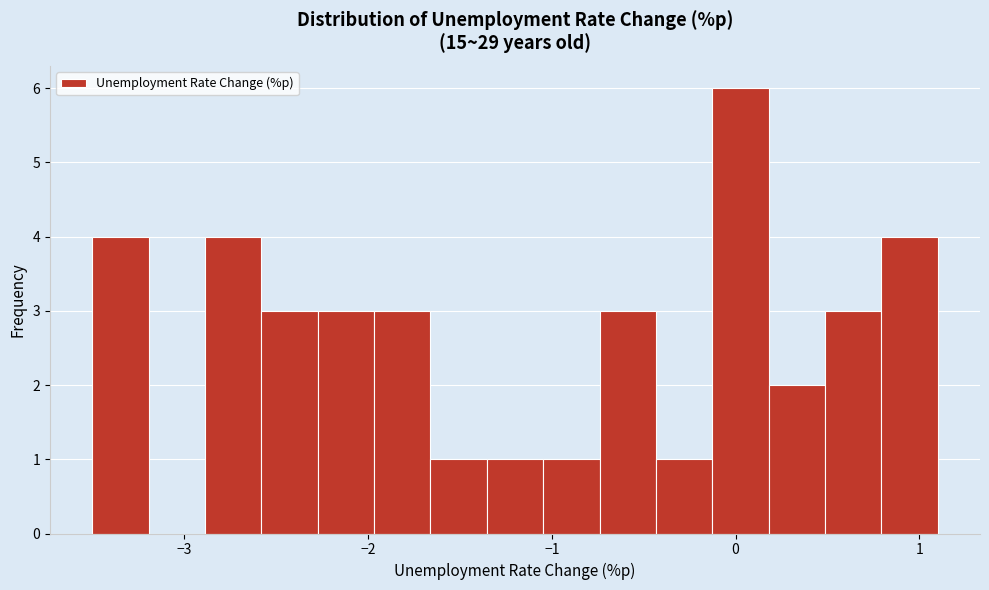

Around what value on the x-axis is the tallest bar? Give the approximate position of its centre, as read against the axis.

0.0